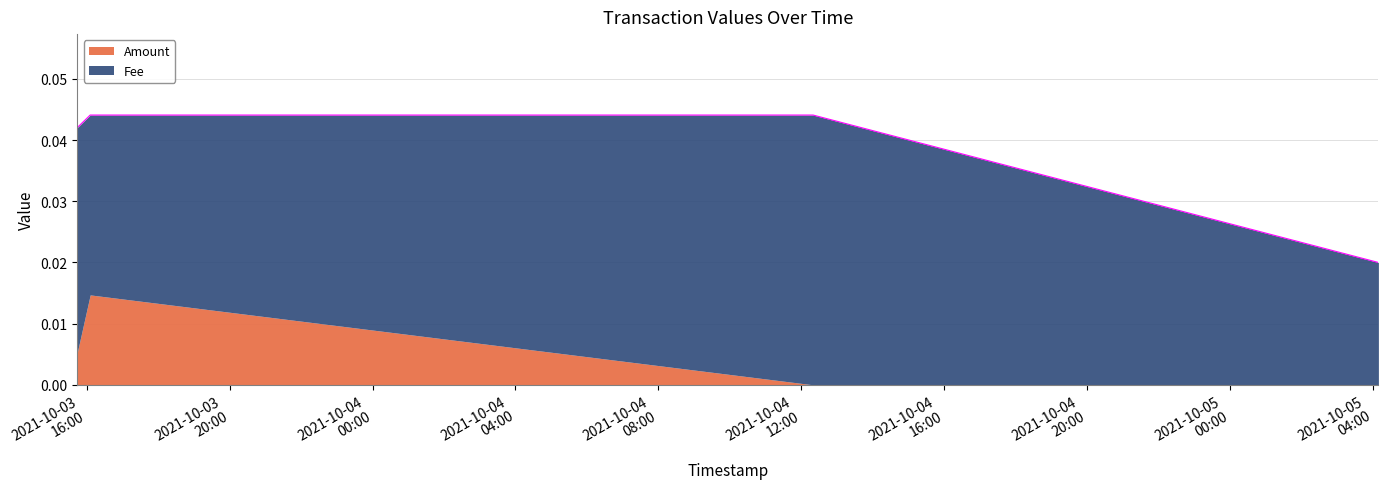

What position from the left is 2021-10-03 16:05:29?

2